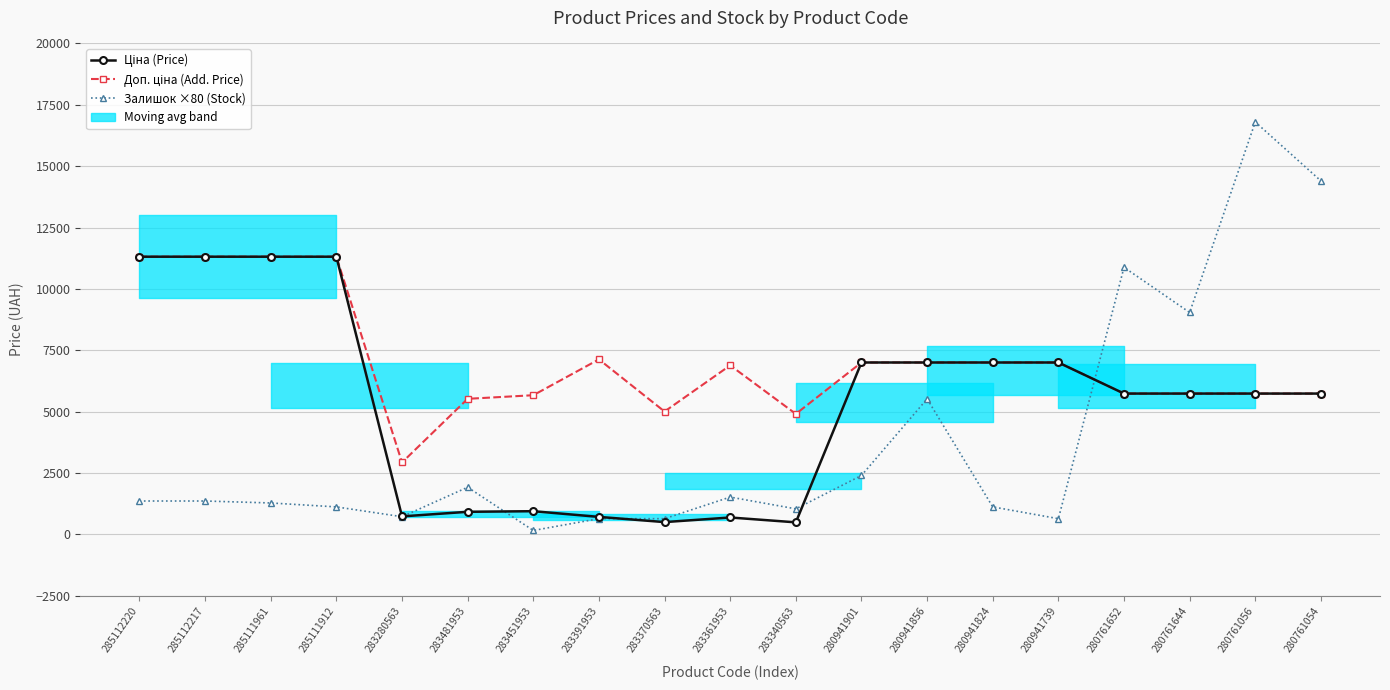

How many data points in Залишок ×80 (Stock) are above 1360?

8